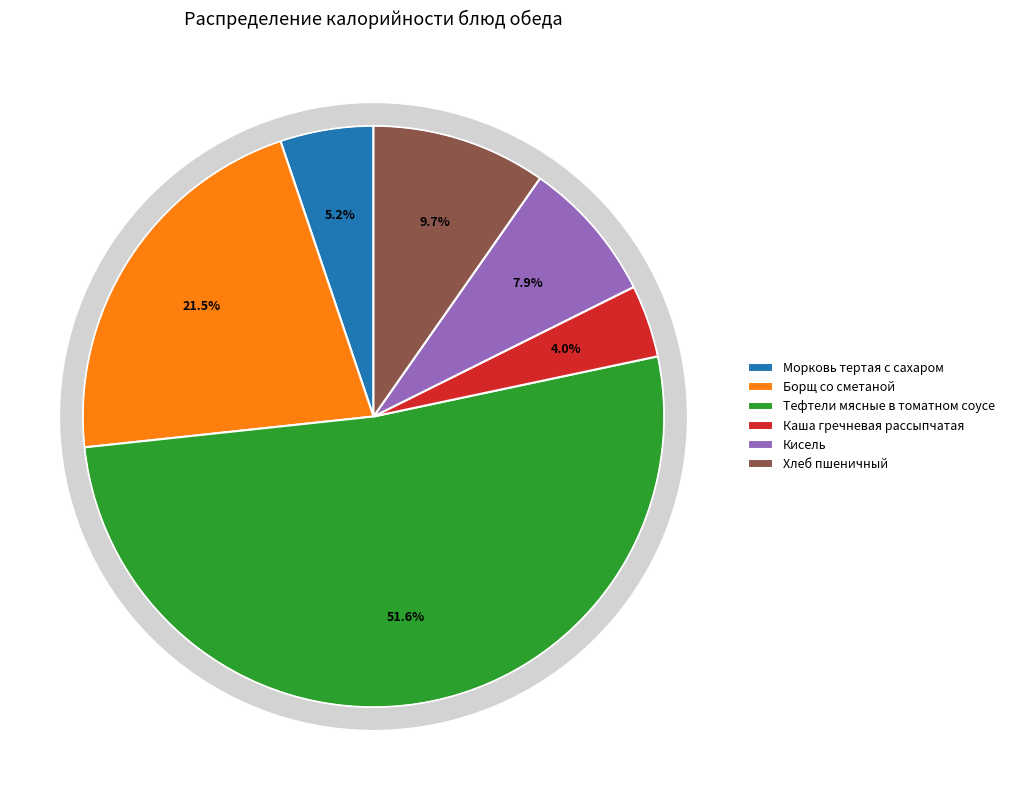

Which slice is the smallest?

Каша гречневая рассыпчатая